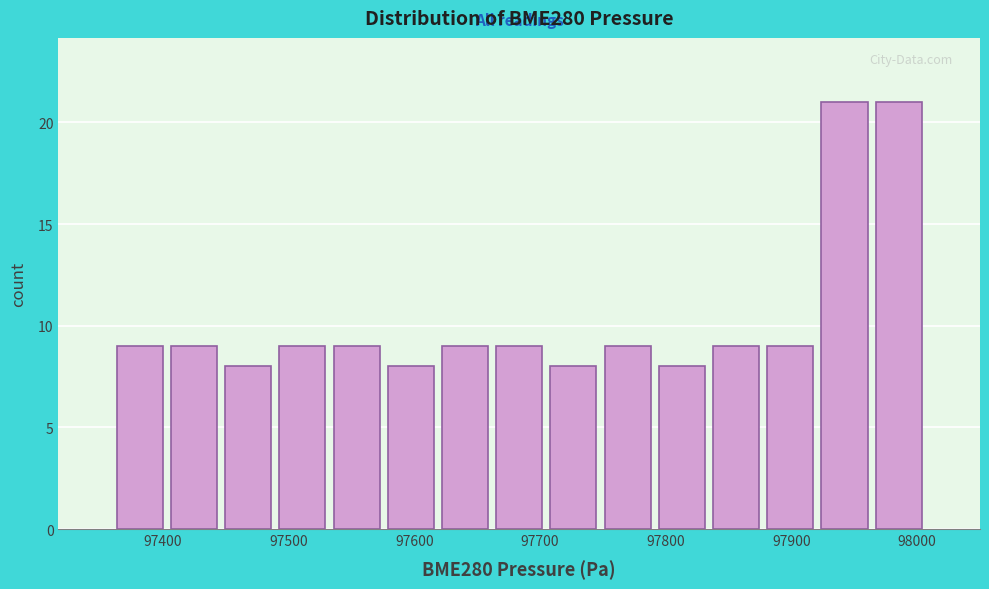

Reading left to right, list every bar in this chart as the range it spans on the x-axis followed by its height. Neither the bar edges nor the heights are printed on the chart, so give them approximately, as read against the axes.

97360 to 97400: 9
97400 to 97450: 9
97450 to 97490: 8
97490 to 97530: 9
97530 to 97580: 9
97580 to 97620: 8
97620 to 97660: 9
97660 to 97710: 9
97710 to 97750: 8
97750 to 97790: 9
97790 to 97830: 8
97830 to 97880: 9
97880 to 97920: 9
97920 to 97960: 21
97960 to 98010: 21